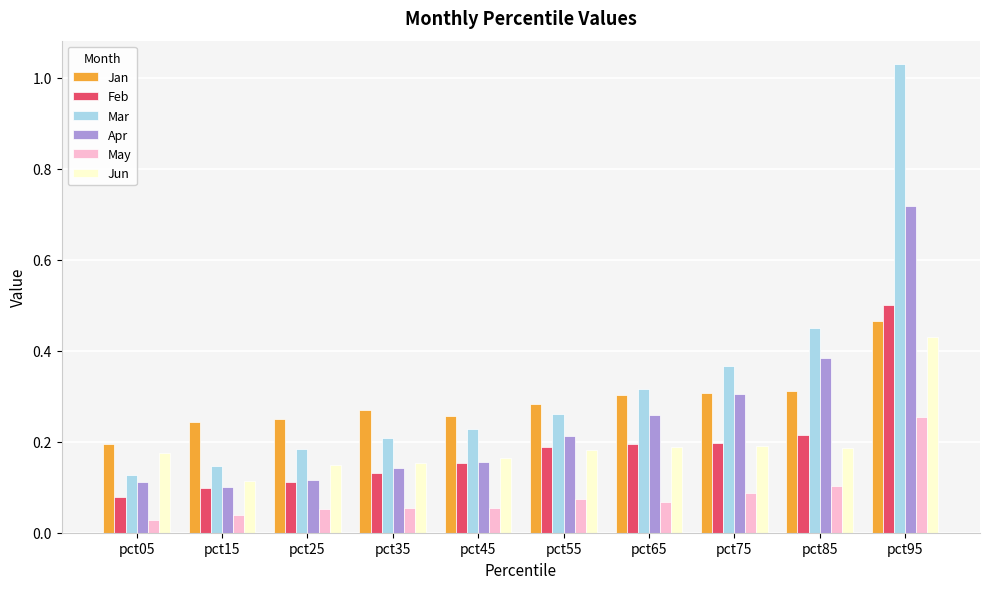

Is it true that Apr equals 0.0 at pct15?

False